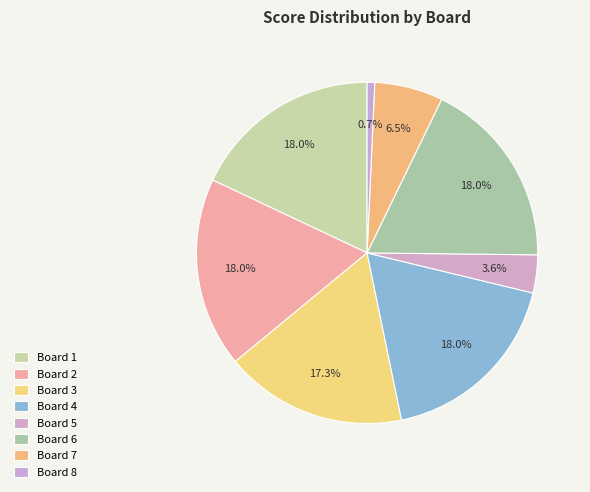

Is there a majority slice in this chart?

No